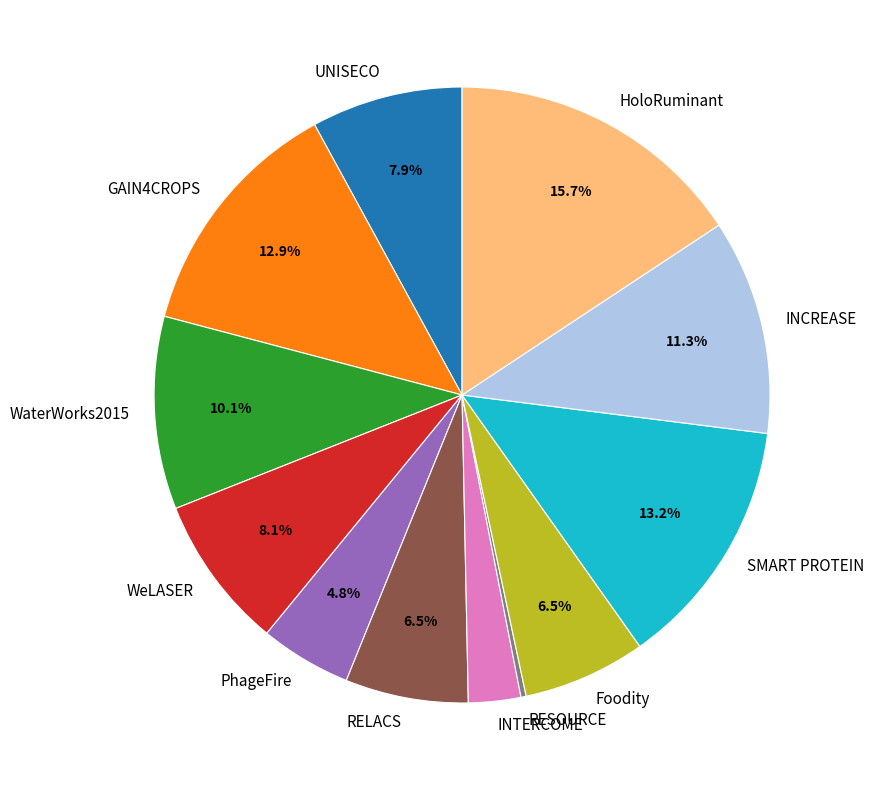

To the nearest percent, what percentage of the pie is GAIN4CROPS?

13%